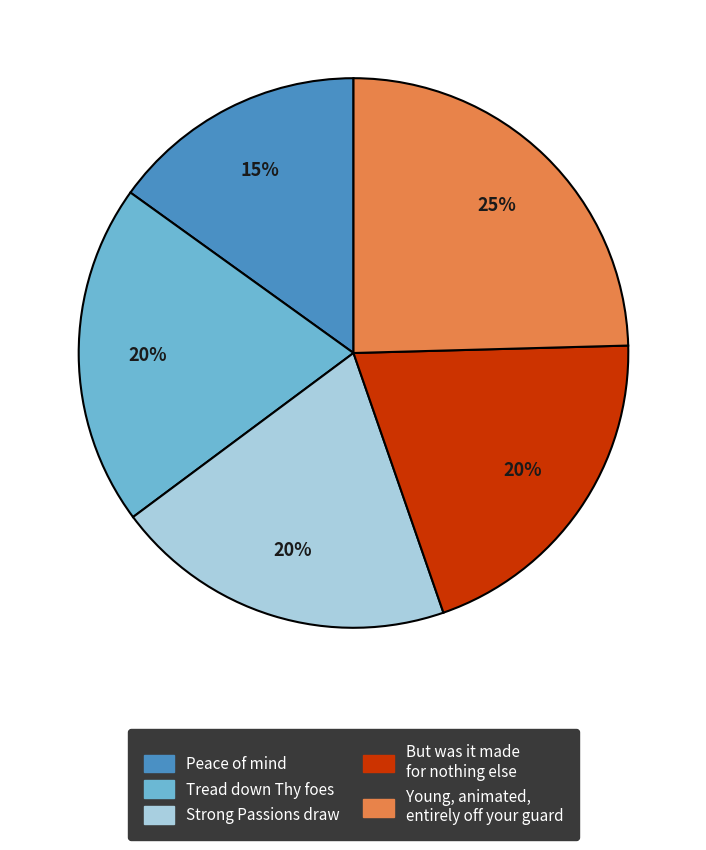

To the nearest percent, what is the average slice percentage?

20%